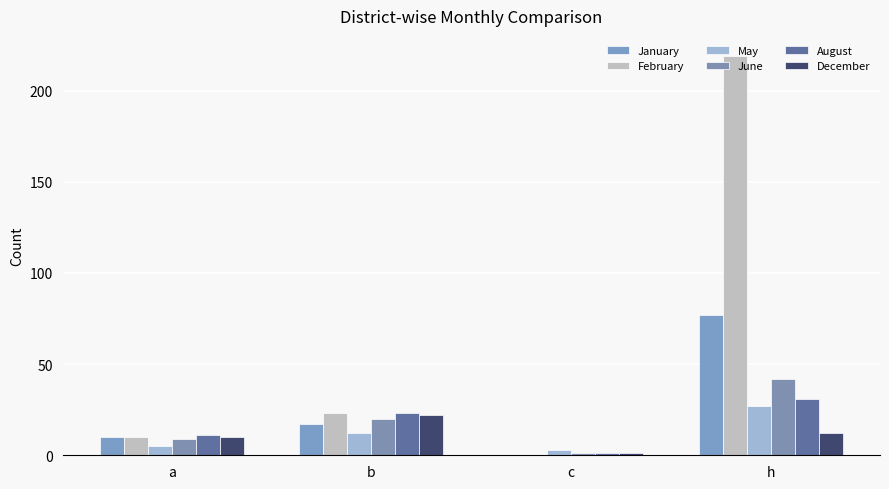

How many categories are shown in the chart?

4